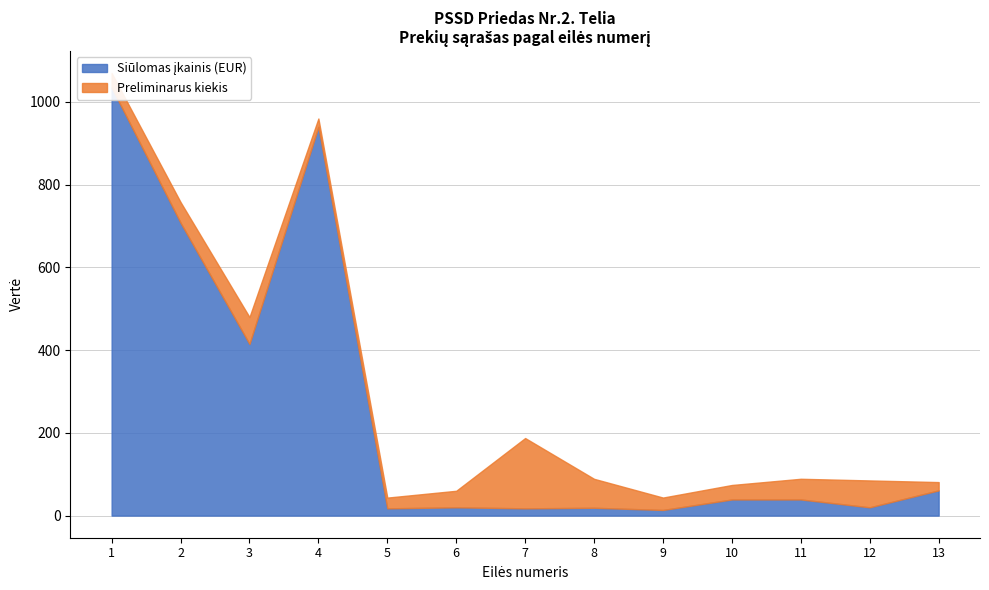

The value of Preliminarus kiekis at 13 is 35.8. True or false?

False